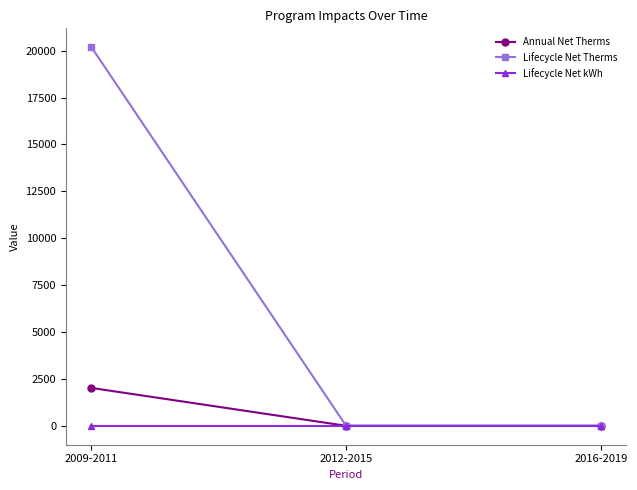

Is it true that Annual Net Therms equals -928.7 at 2016-2019?

False